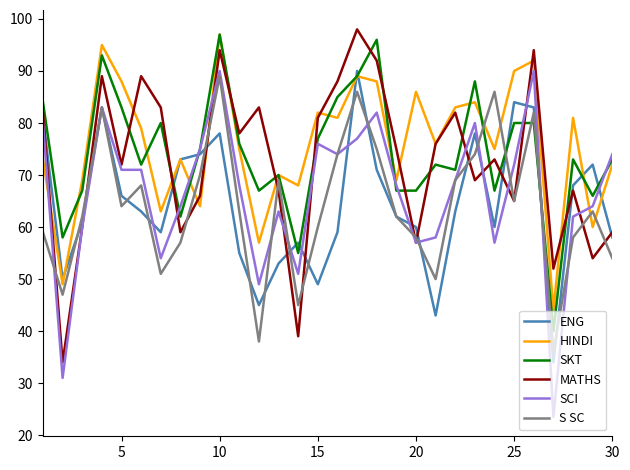

What is the minimum value shown in the chart?

23.5